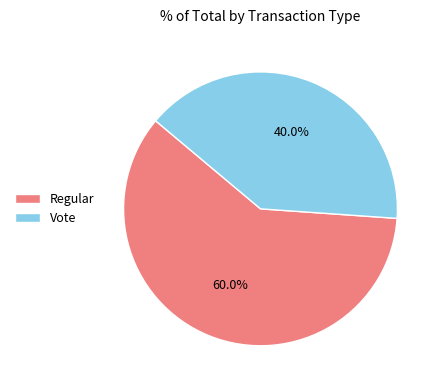

Which slice is the largest?

Regular